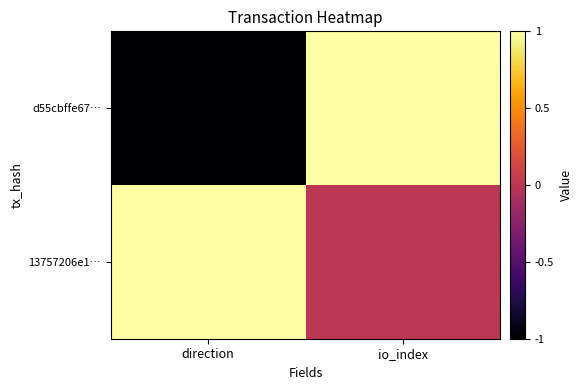

Reading left to right, what are all the values shown in this chart?

d55cbffe67…: direction=-1	io_index=1
13757206e1…: direction=1	io_index=0